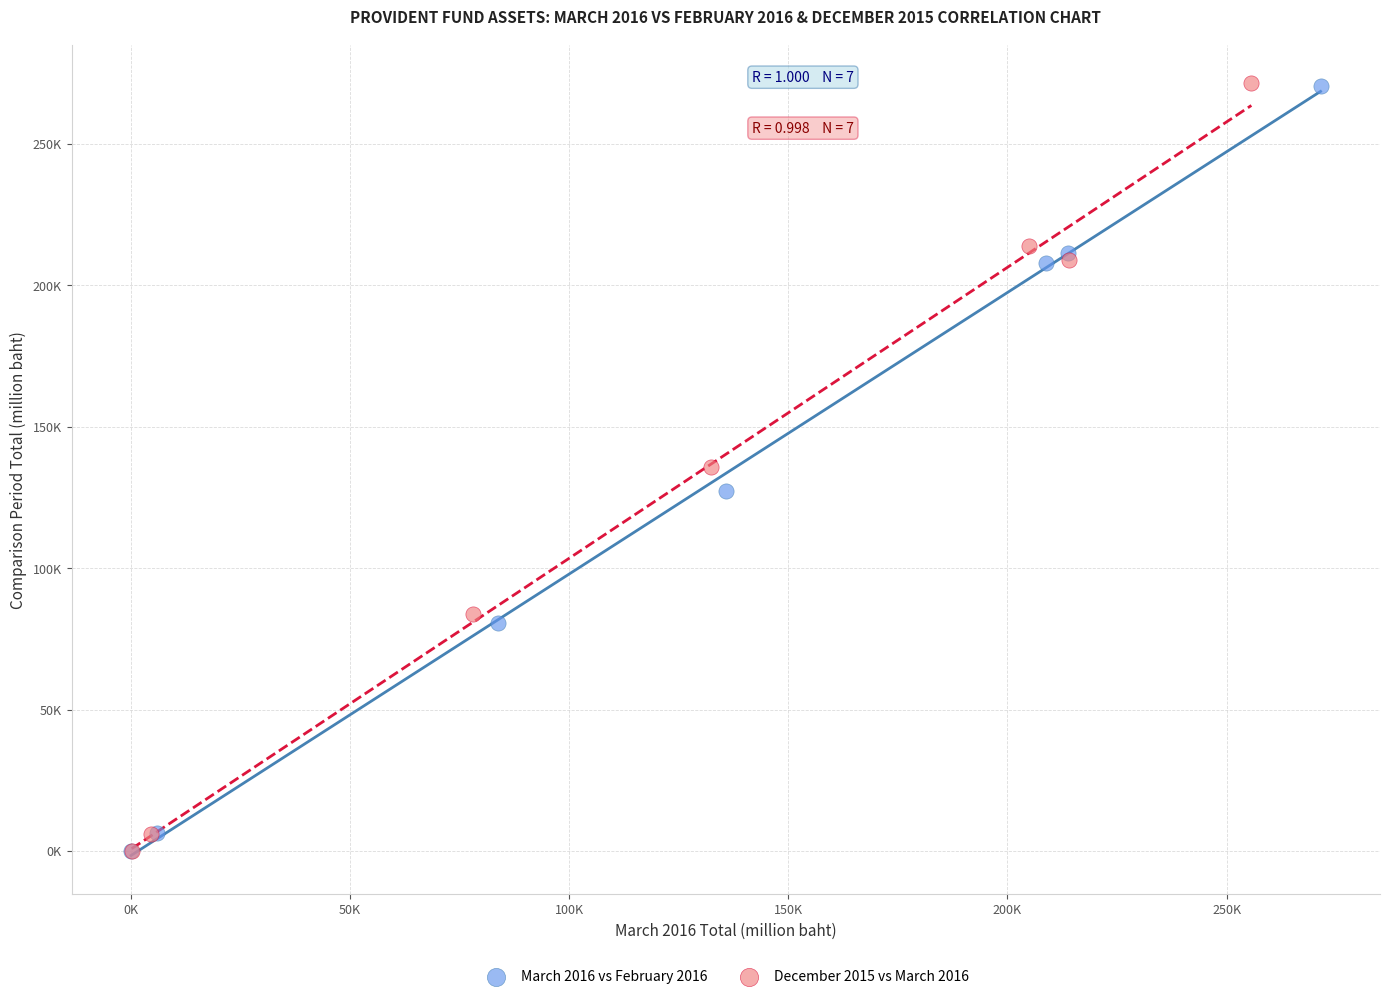

What are all the series names shown in the legend?

March 2016 vs February 2016, December 2015 vs March 2016